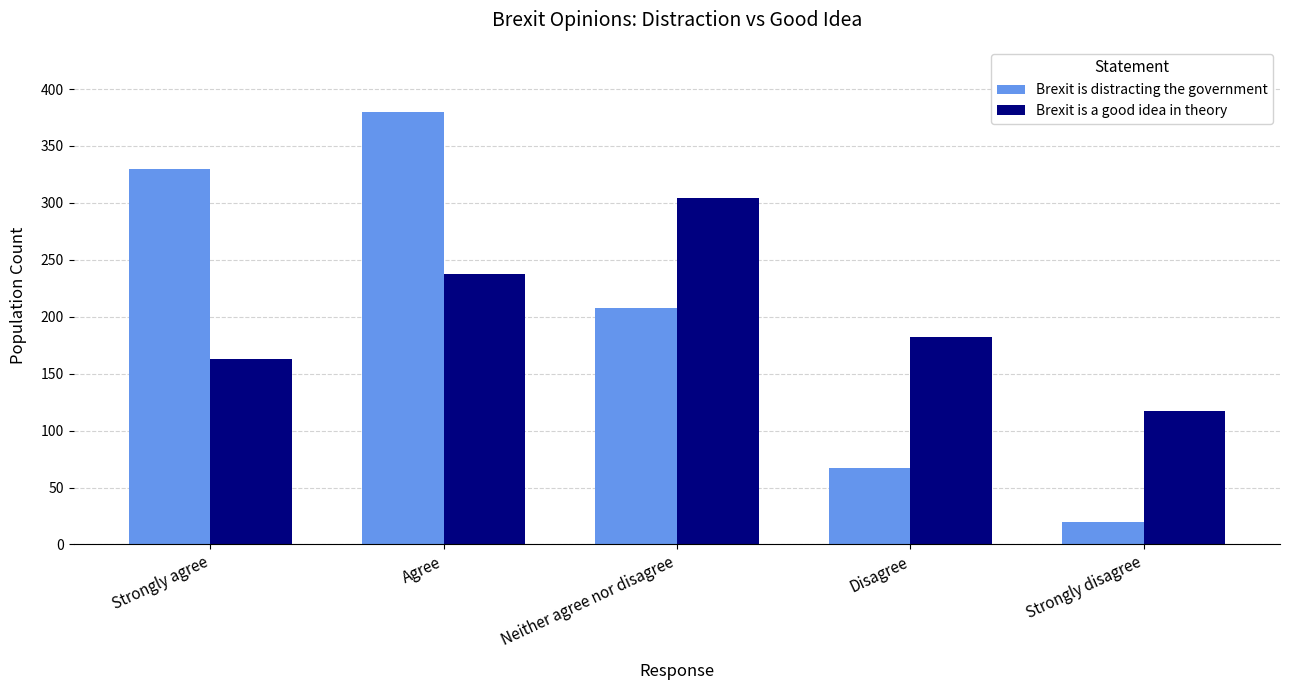

True or false: Brexit is a good idea in theory has a value of 304.4 at Neither agree nor disagree.

True